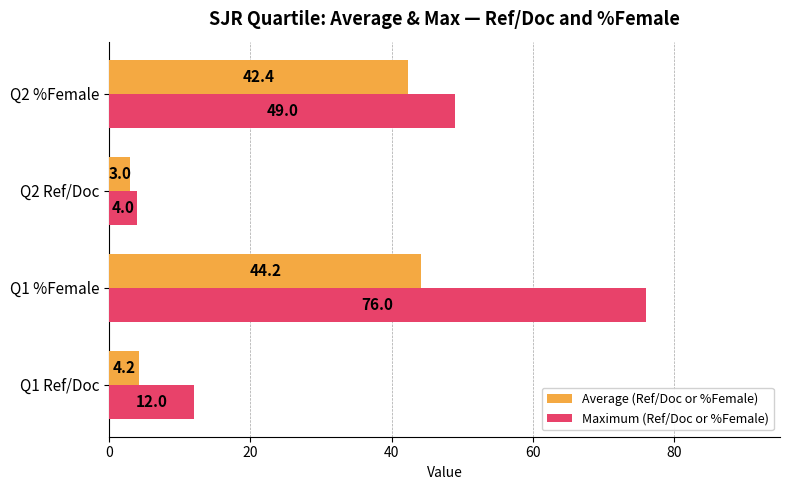

True or false: Maximum (Ref/Doc or %Female) has a value of 49.0 at Q2 %Female.

True